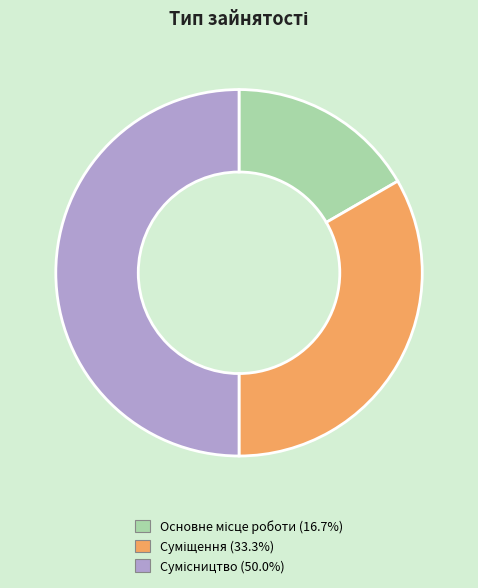

Is there a majority slice in this chart?

No